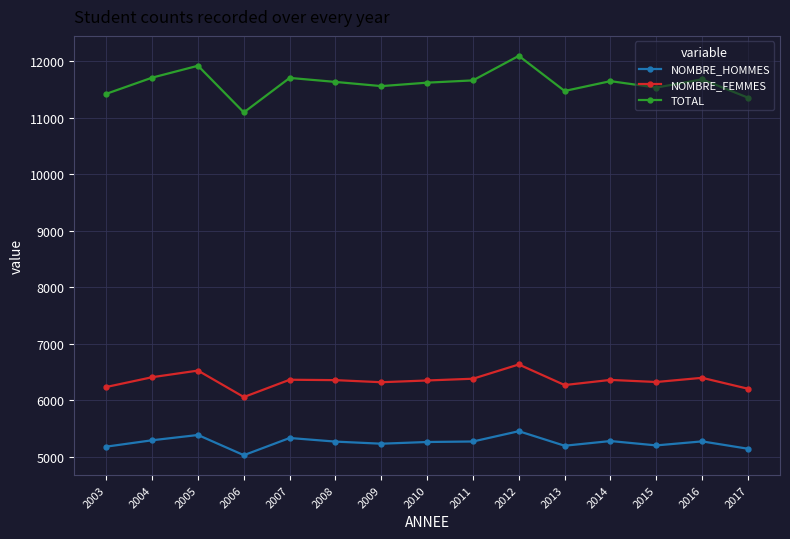

At 2009, list the series in order from largest to smallest.

TOTAL, NOMBRE_FEMMES, NOMBRE_HOMMES